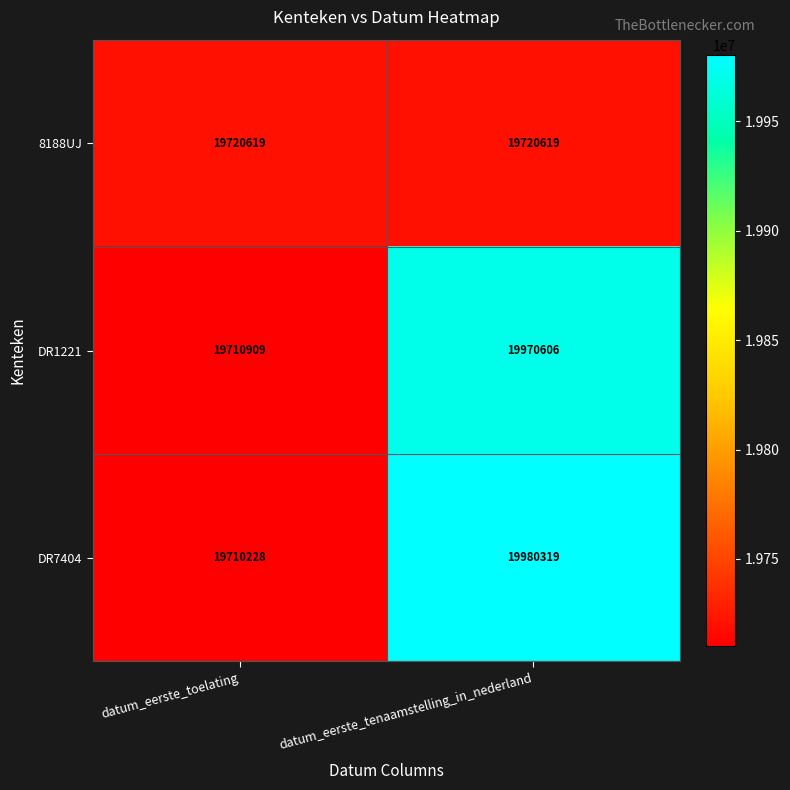

Which series has the widest spread of values?

DR7404